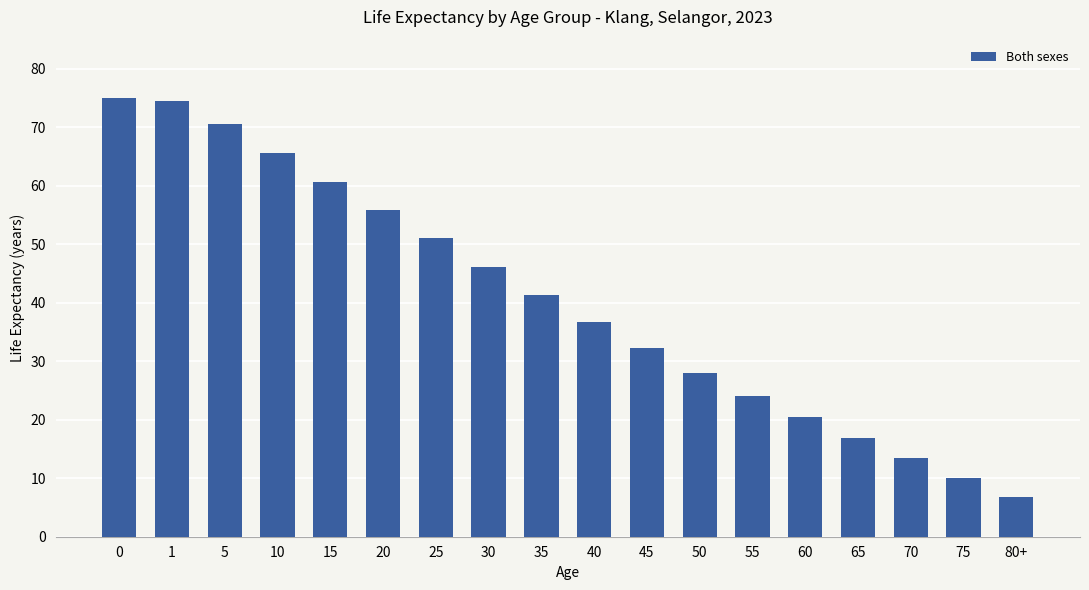

What is the minimum value shown in the chart?

6.8